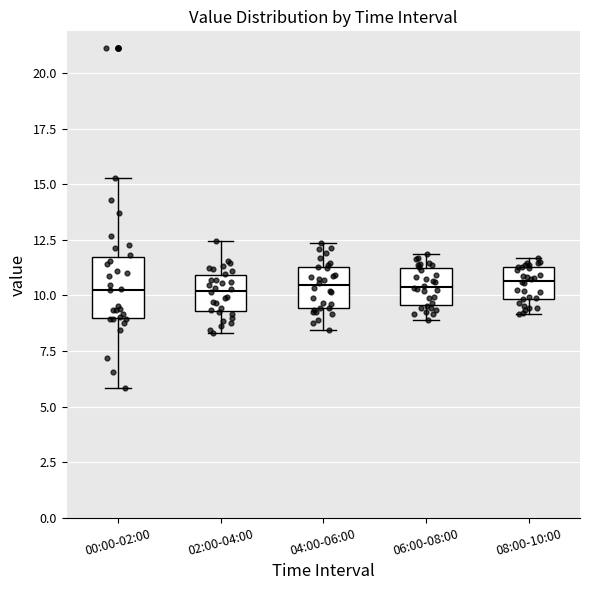

Which box is the tallest, from its lower edge to its upper edge?

00:00-02:00